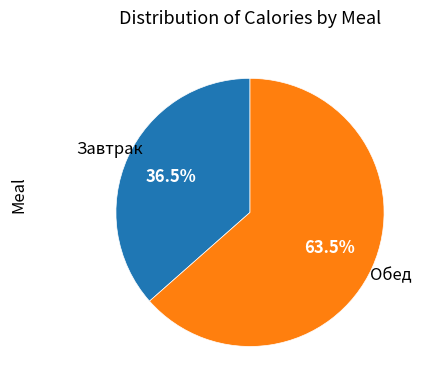

Is there any slice that represents more than half of the pie?

Yes